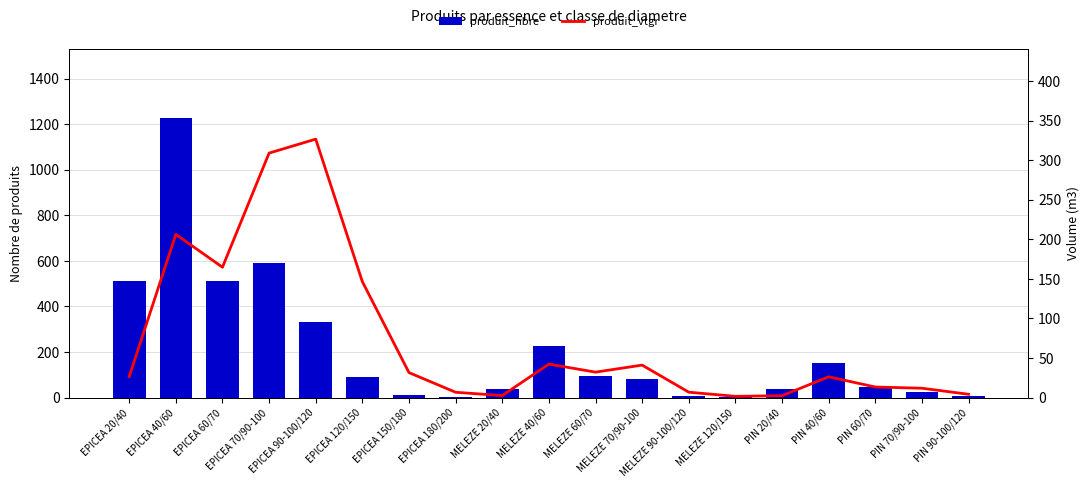

Reading left to right, list all the values displayed in this chart.

produit_nbre: 510.0	1225.0	513.0	589.0	332.0	90.0	13.0	2.0	36.0	226.0	97.0	84.0	7.0	1.0	37.0	152.0	46.0	26.0	6.0
produit_vtgr: 26.7	206.2	164.7	308.9	326.5	146.5	31.6	6.8	2.6	42.4	32.2	41.1	6.9	1.7	2.5	26.3	13.4	11.9	4.3